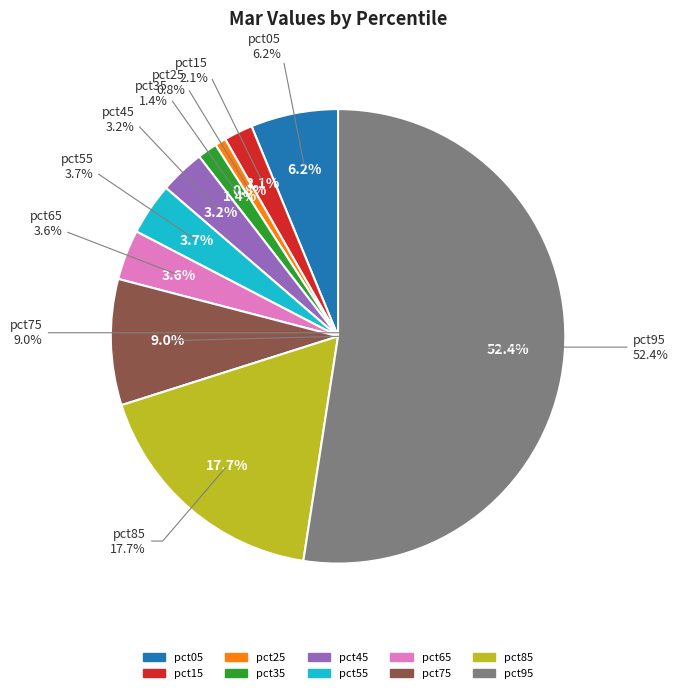

What percentage do pct45 and pct35 together represent?

4.6%